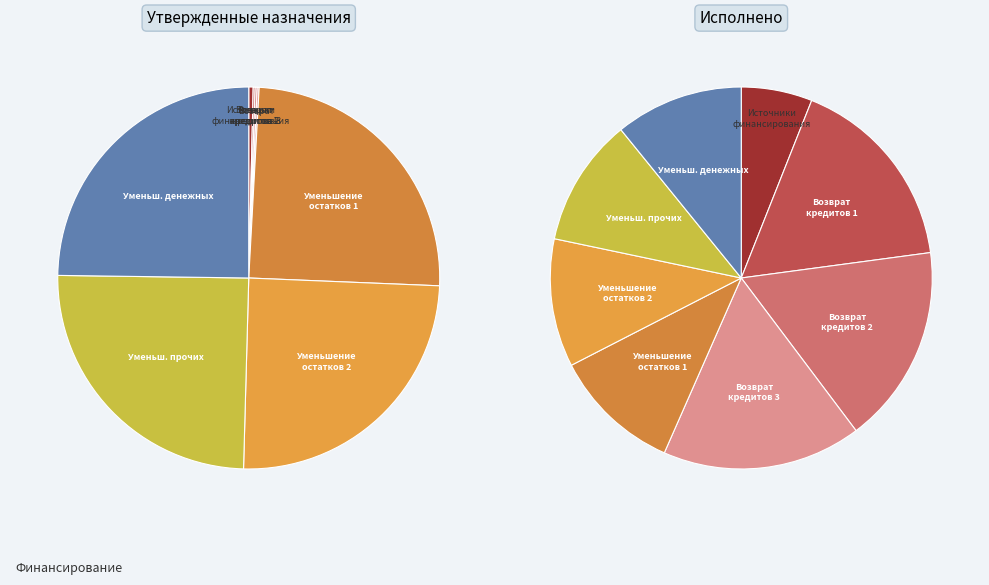

Is it true that Уменьшение остатков (01 00) is 11% of the pie?

True